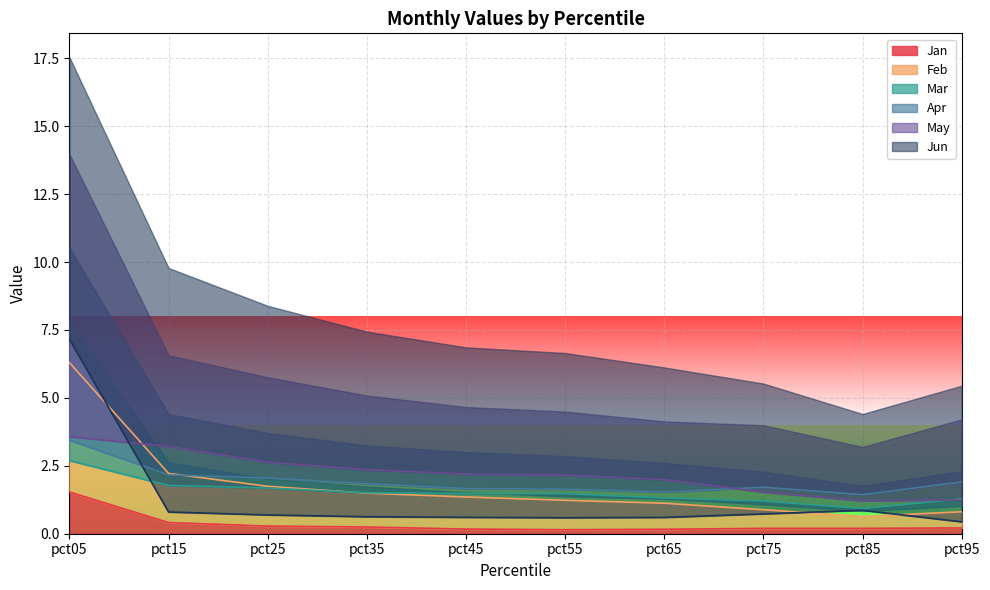

At which category is the sum across all series the highest?

pct05